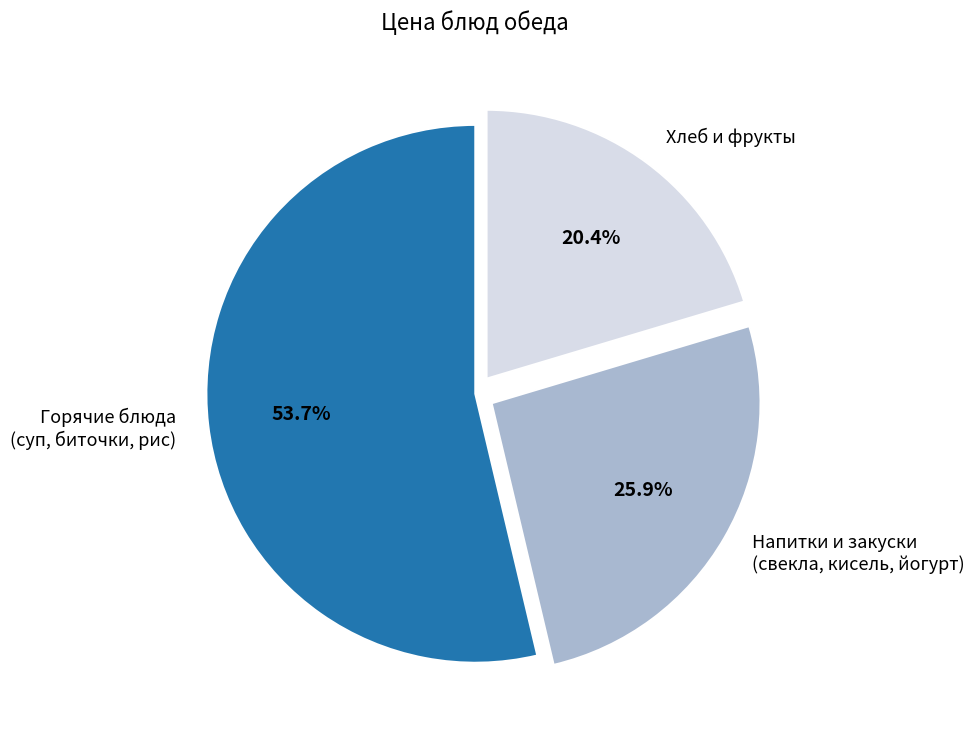

Count the number of slices in the pie.

3